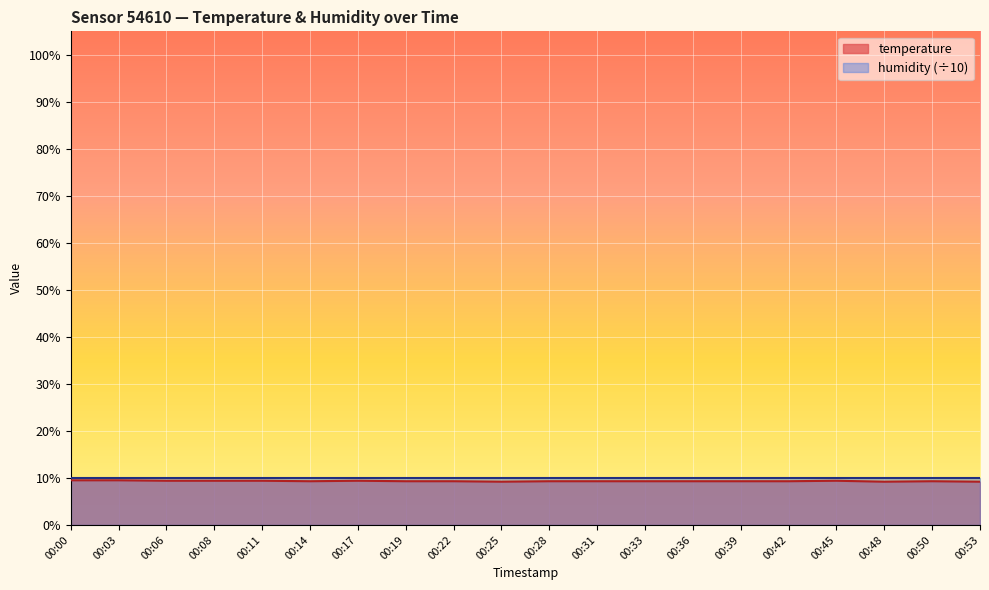

Does the chart display data point markers on the line(s)?

No